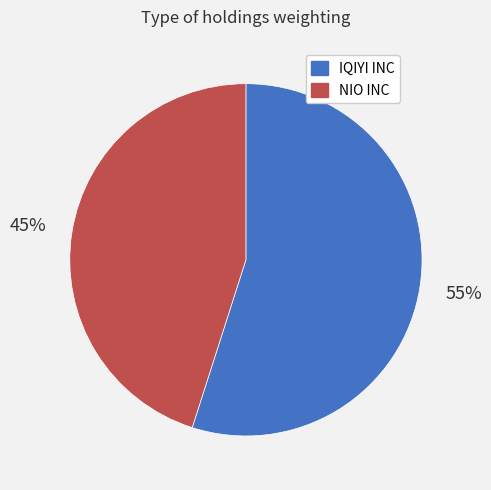

Is there any slice that represents more than half of the pie?

Yes